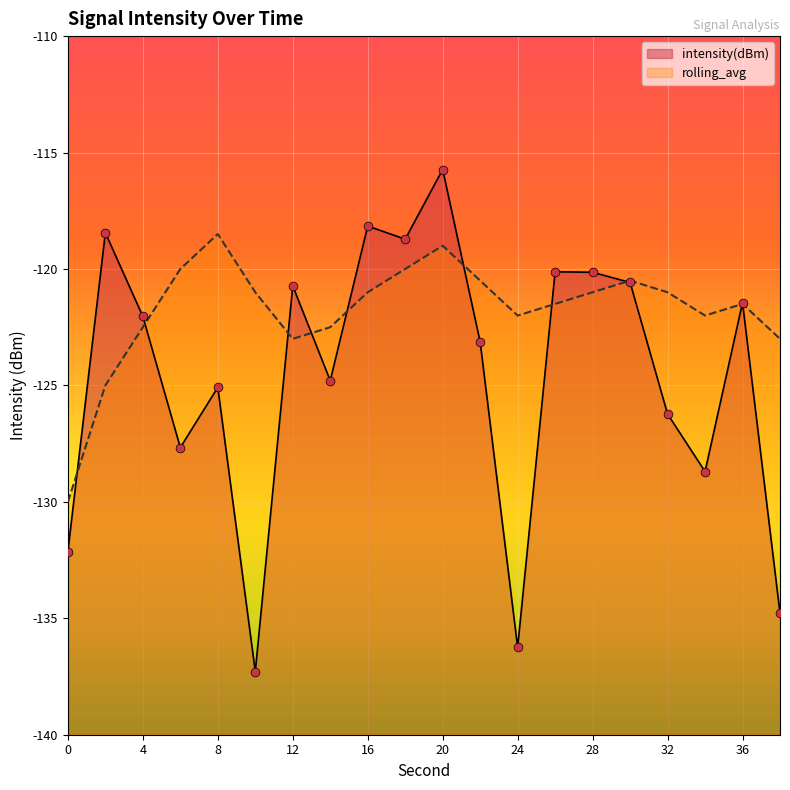

Which series contains the lowest Y value?

intensity(dBm)